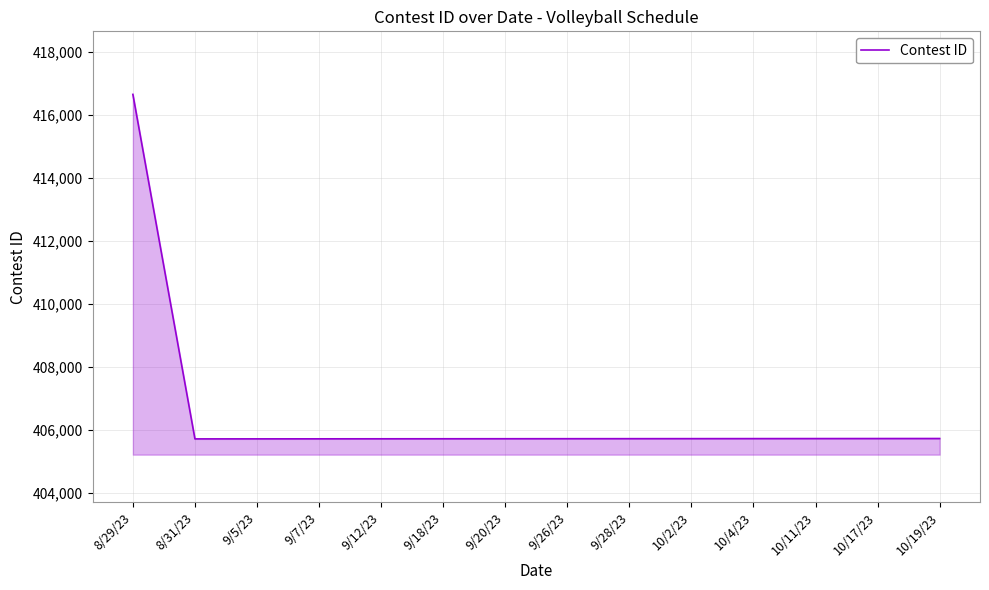

What is the difference between the maximum and second lowest values?

10928